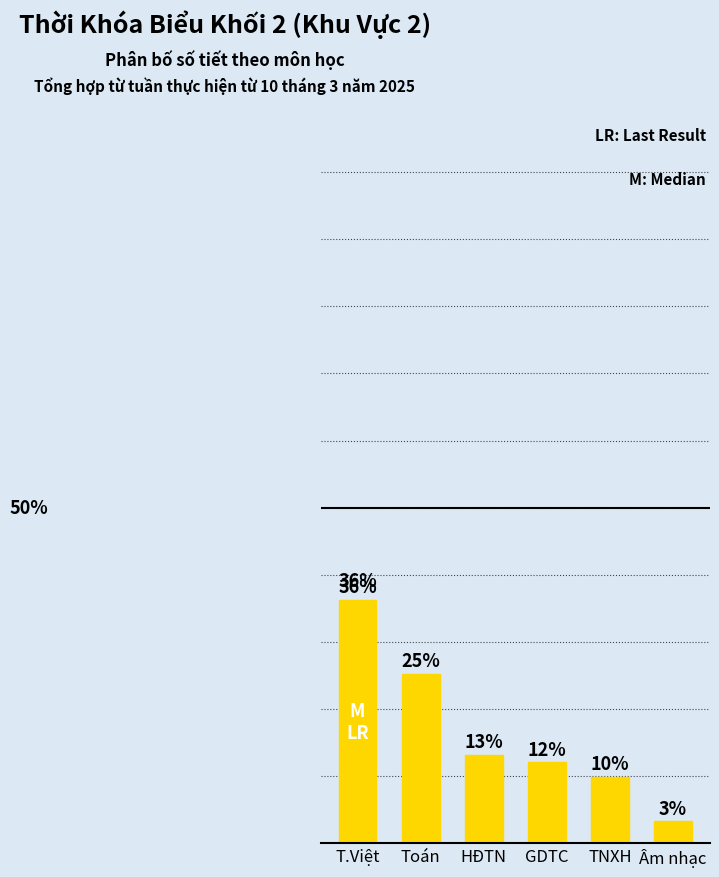

What value does the data have at Toán?

25.3